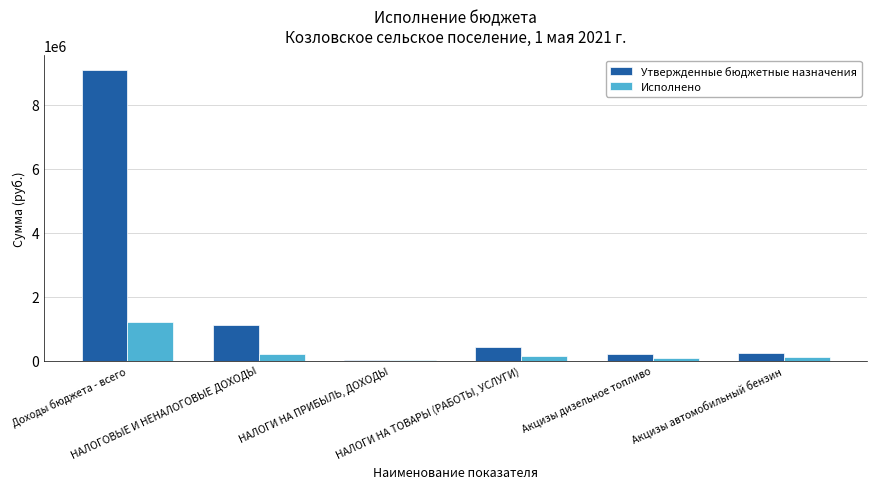

Are the bars grouped side by side (vs. stacked)?

Yes